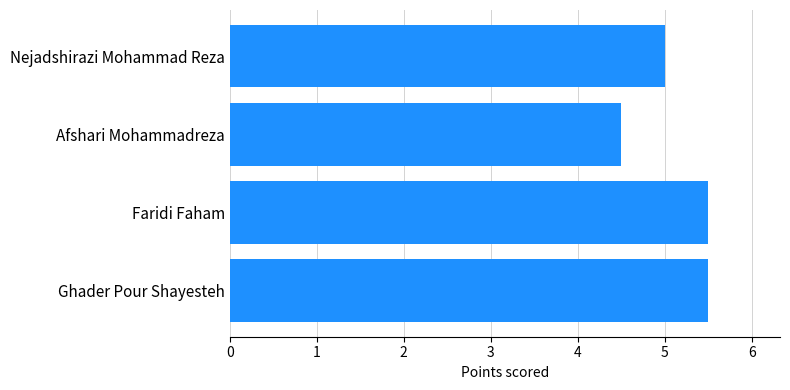

The chart shows a value of 5.5 at Ghader Pour Shayesteh. True or false?

True